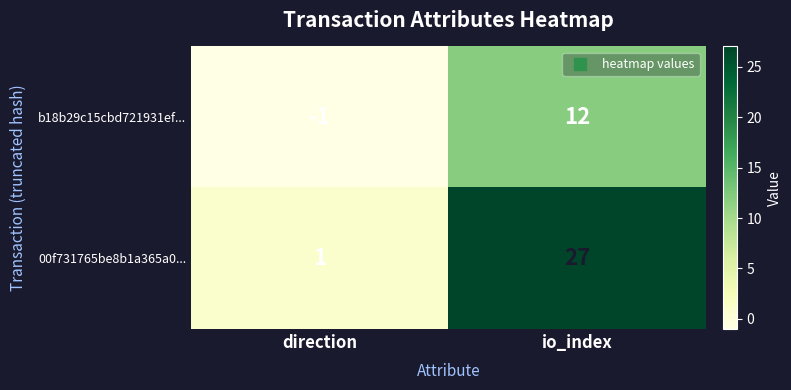

What is the sum of all 00f731765be8b1a365a0... values?

28